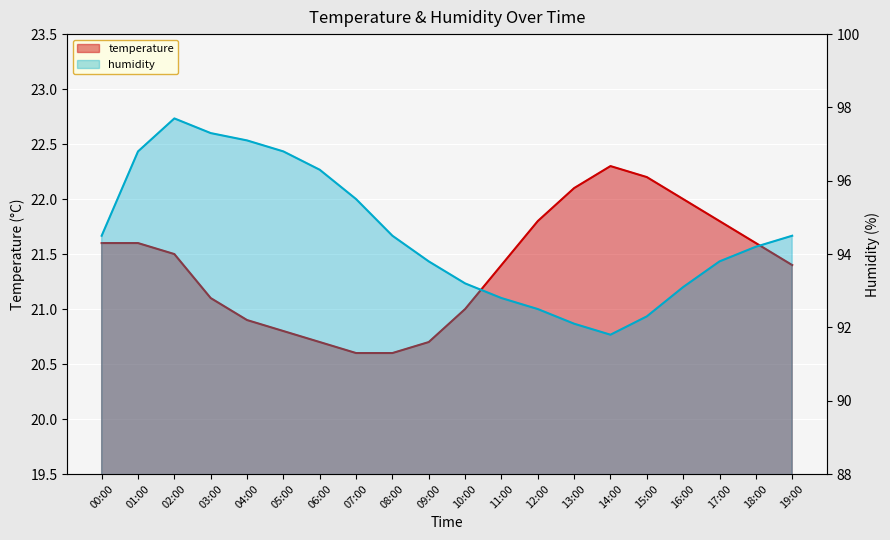

Which series has the widest spread of values?

humidity